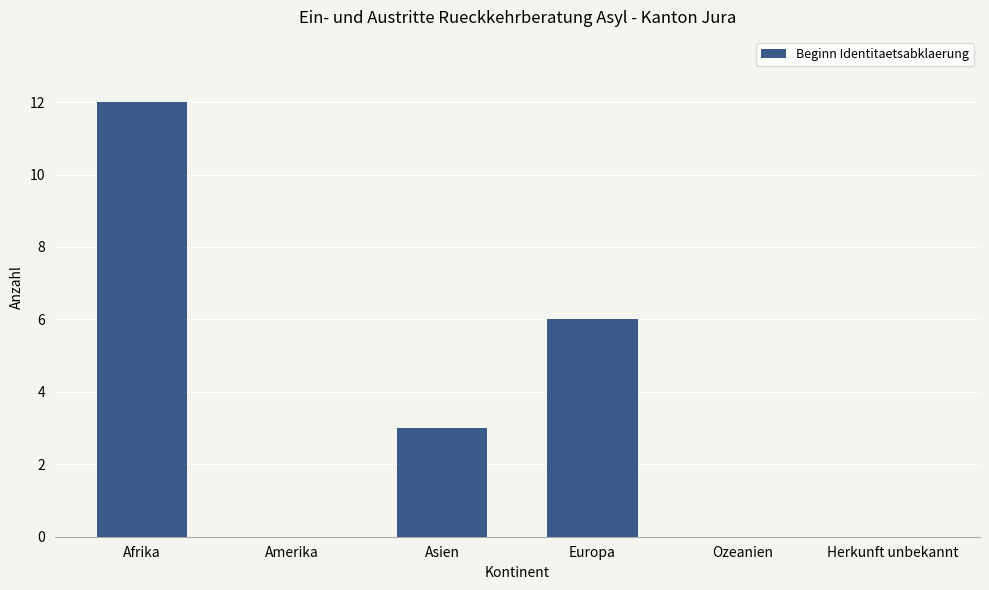

Is it true that the value at Asien is 3?

True